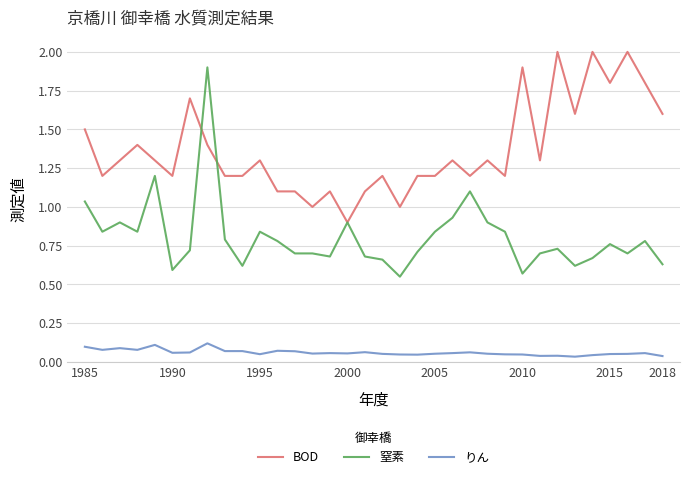

Which series has the largest range (max minus min)?

窒素